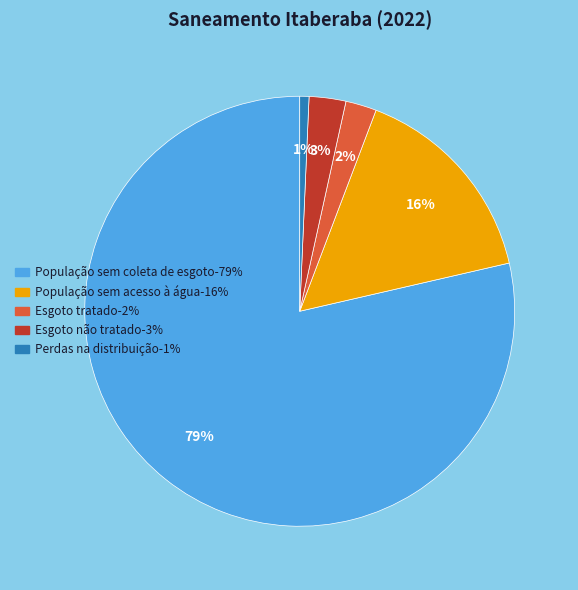

Which has a higher value, Esgoto não tratado or População sem coleta de esgoto?

População sem coleta de esgoto